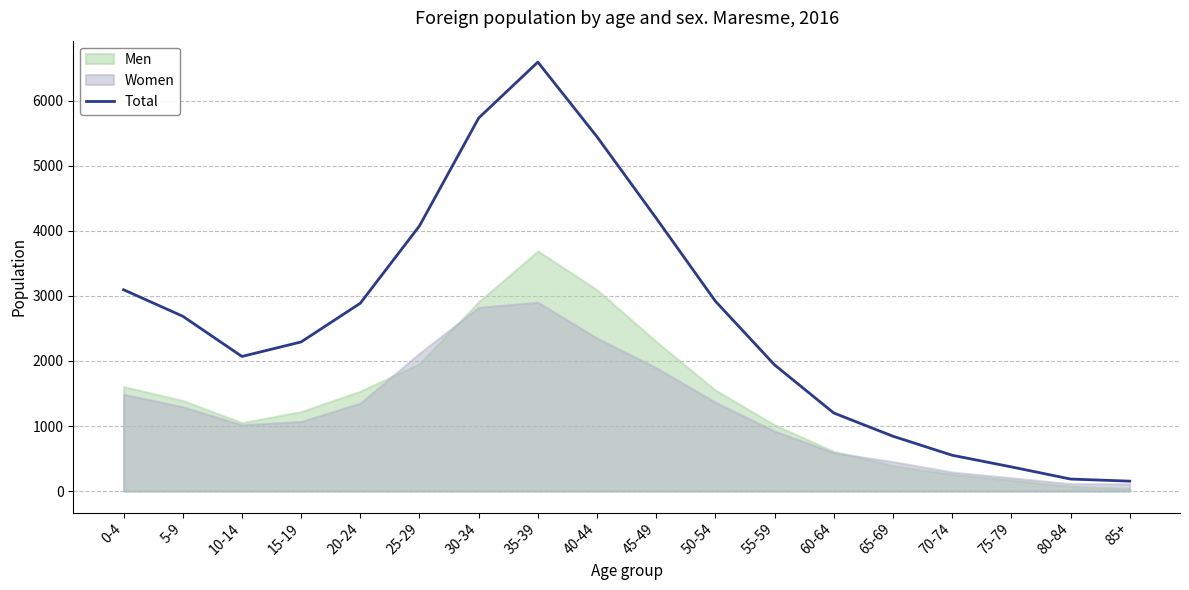

Reading left to right, transcribe all the data shown in this chart.

3094	2687	2069	2292	2887	4076	5733	6592	5444	4193	2918	1939	1200	843	551	372	185	153